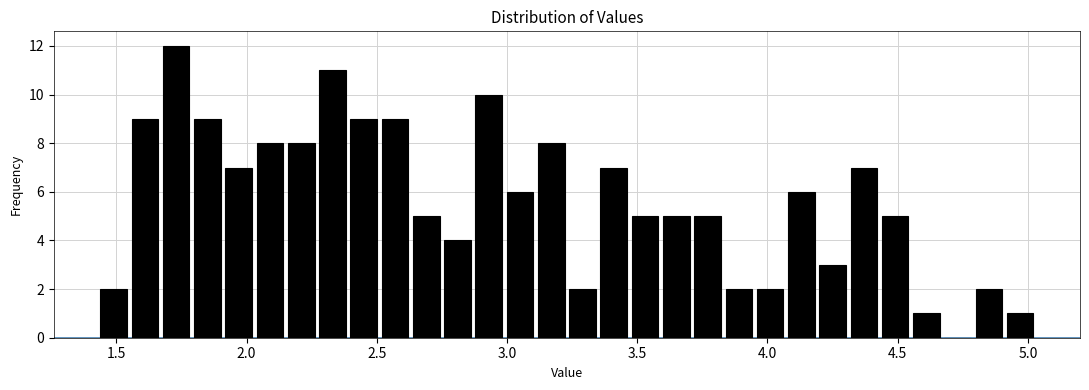

Read against the x-axis, roughly where is the centre of the tallest bar?

1.75